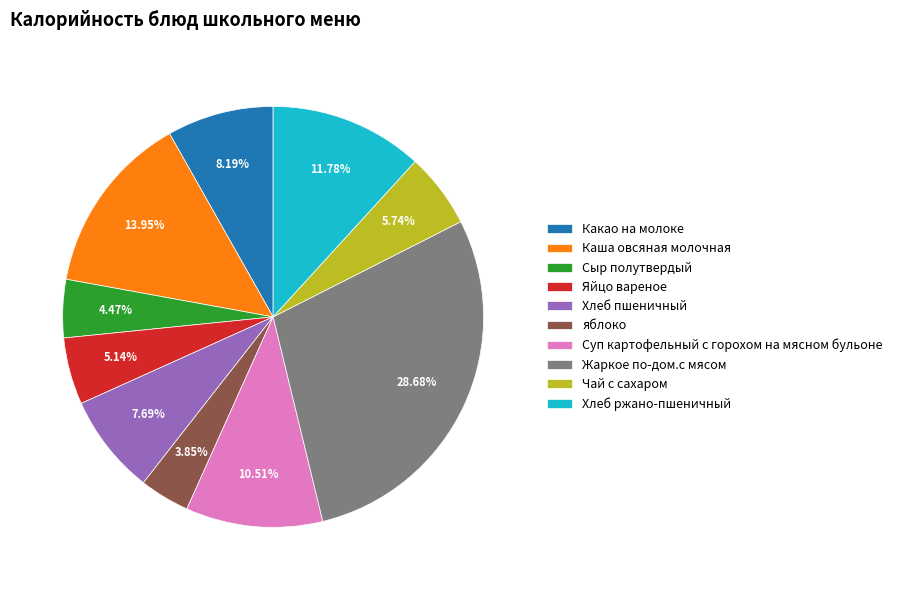

Is Какао на молоке the majority of the pie?

No